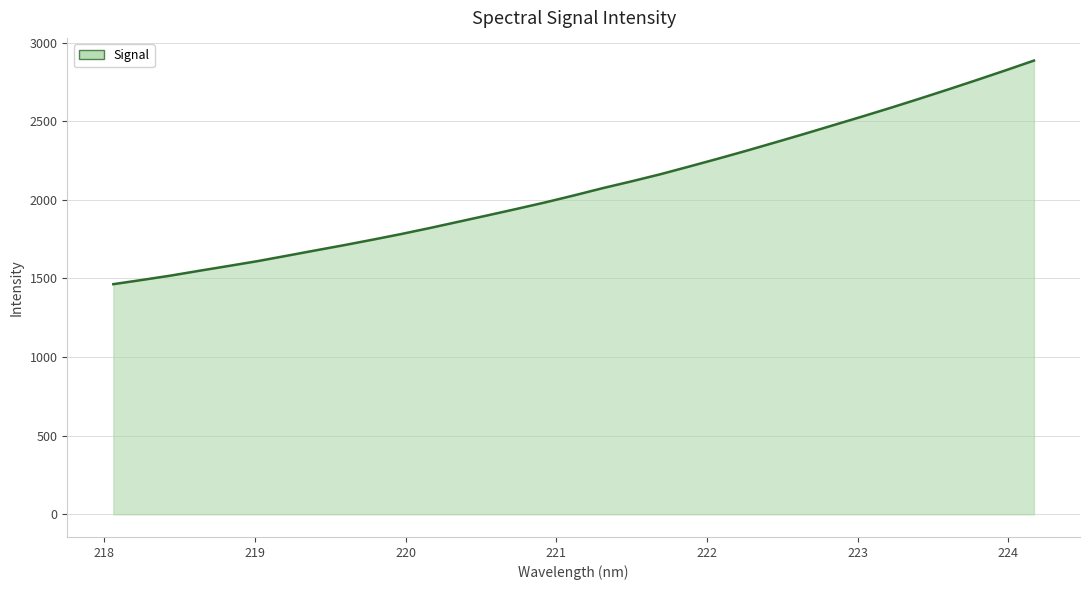

What is the smallest value displayed?

1463.7